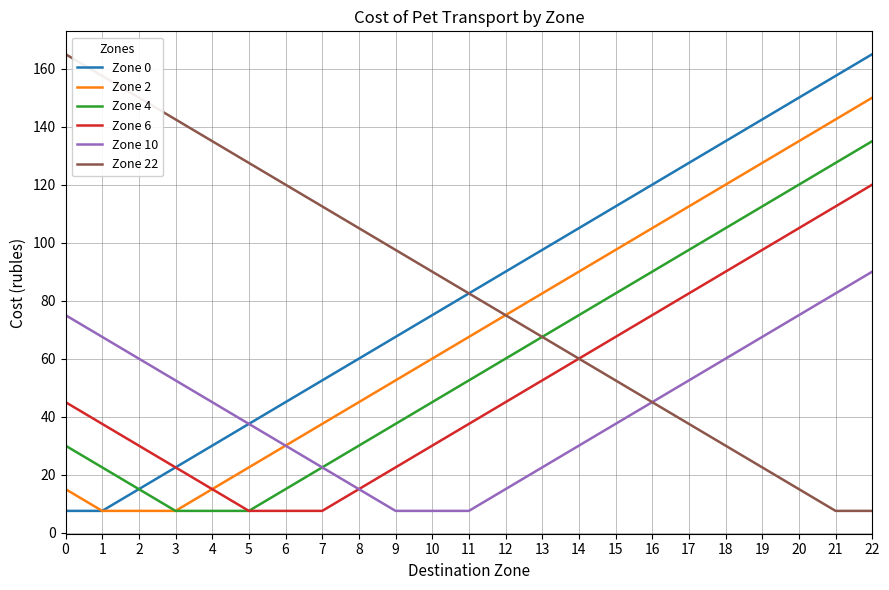

How many lines are shown in the chart?

6